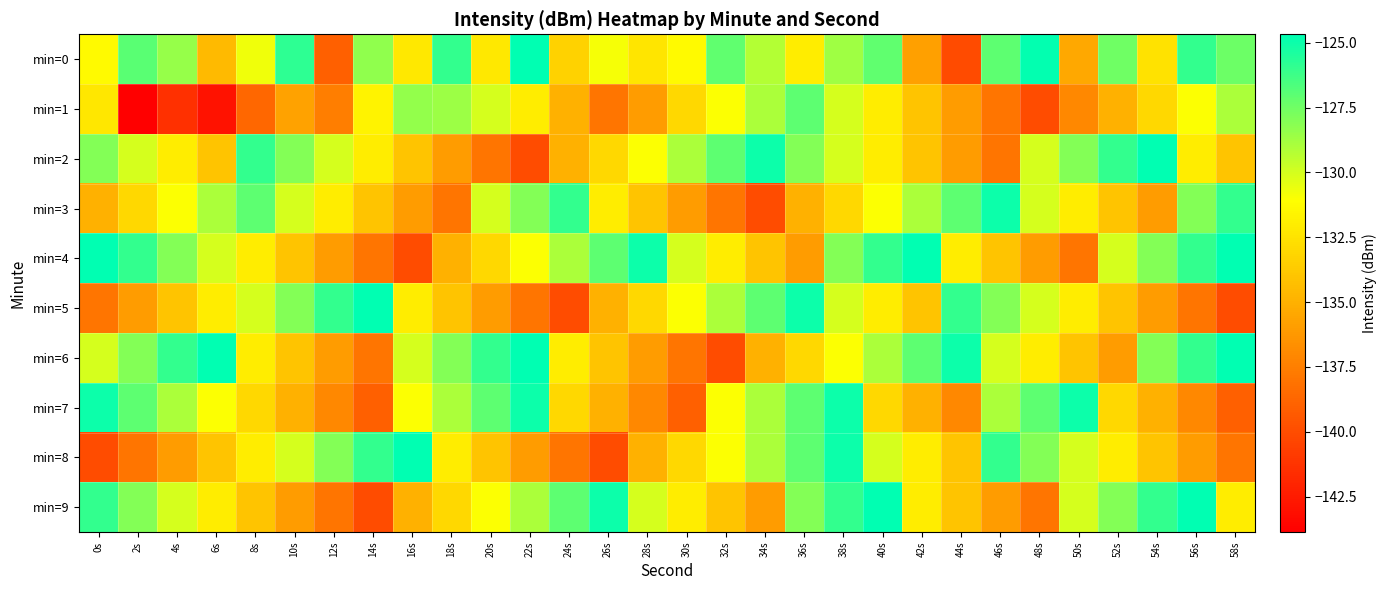

Which category has the highest value across all series?

54s